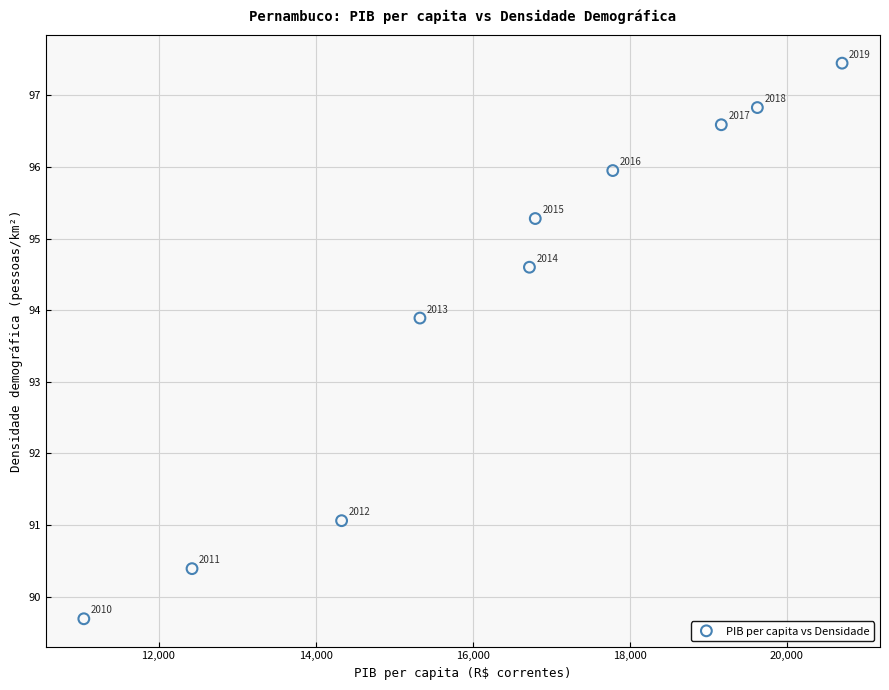

What Y value in the scatter plot is closest to 93?

93.9